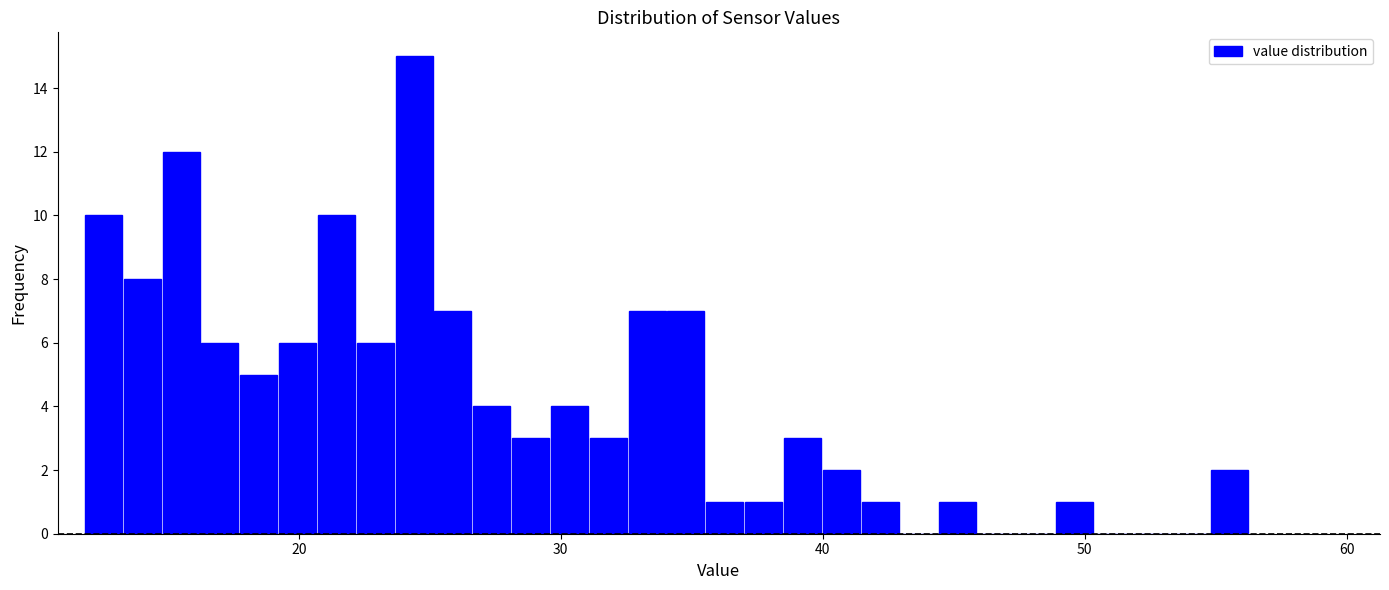

Around what value on the x-axis is the tallest bar? Give the approximate position of its centre, as read against the axis.

24